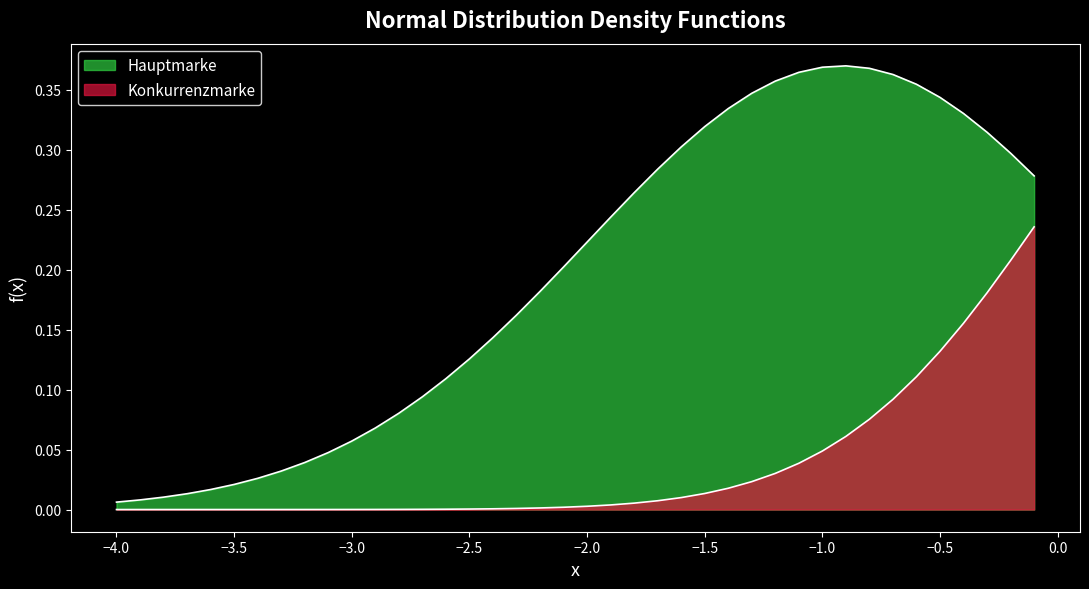

How many lines are shown in the chart?

2